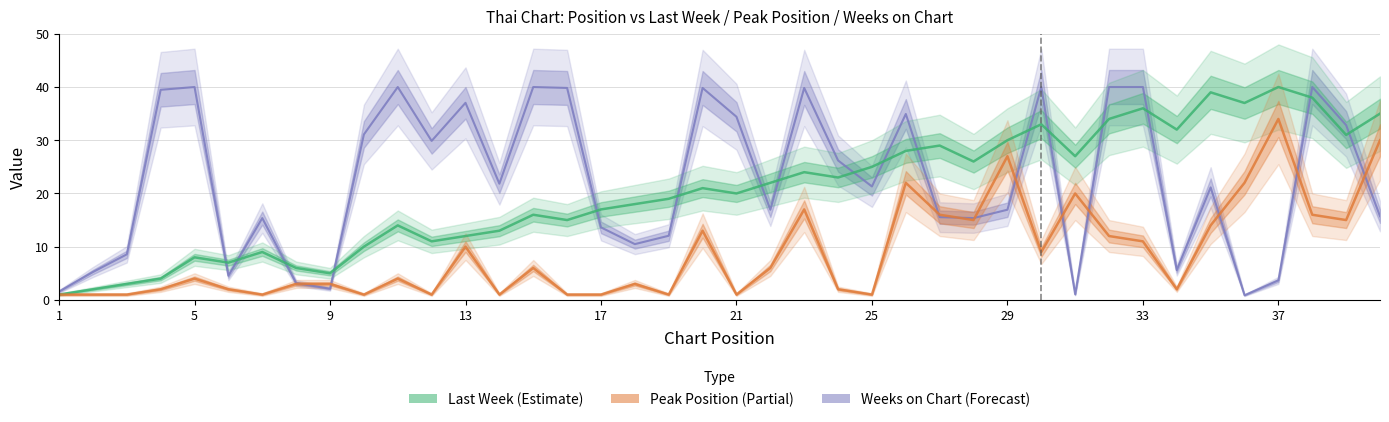

How many data points does each series have?

40